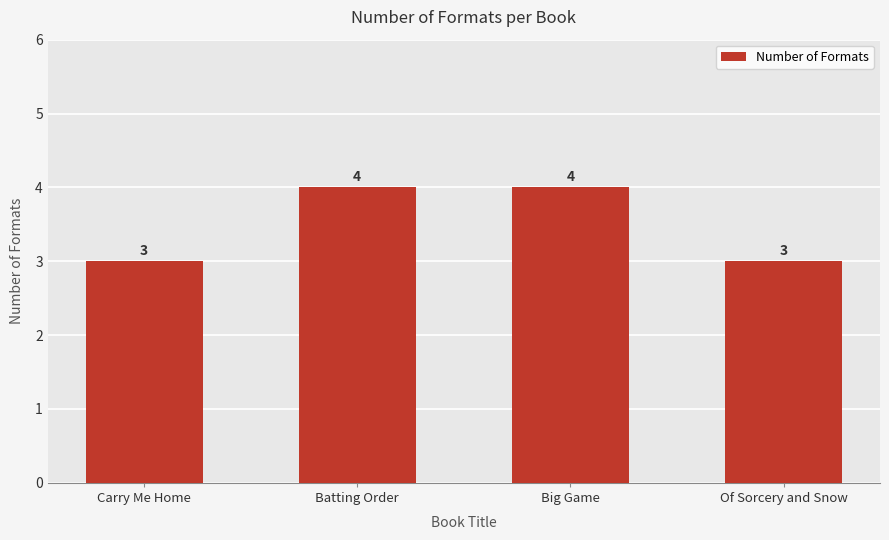

The chart shows a value of 1 at Of Sorcery and Snow. True or false?

False